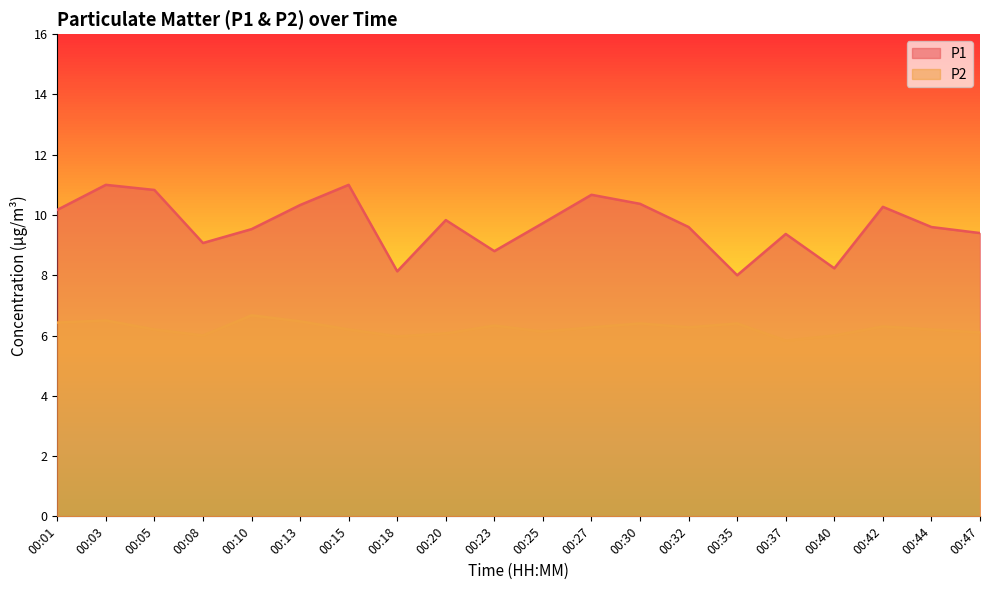

What is the value of the P2 point at the 7th from the left?

6.2